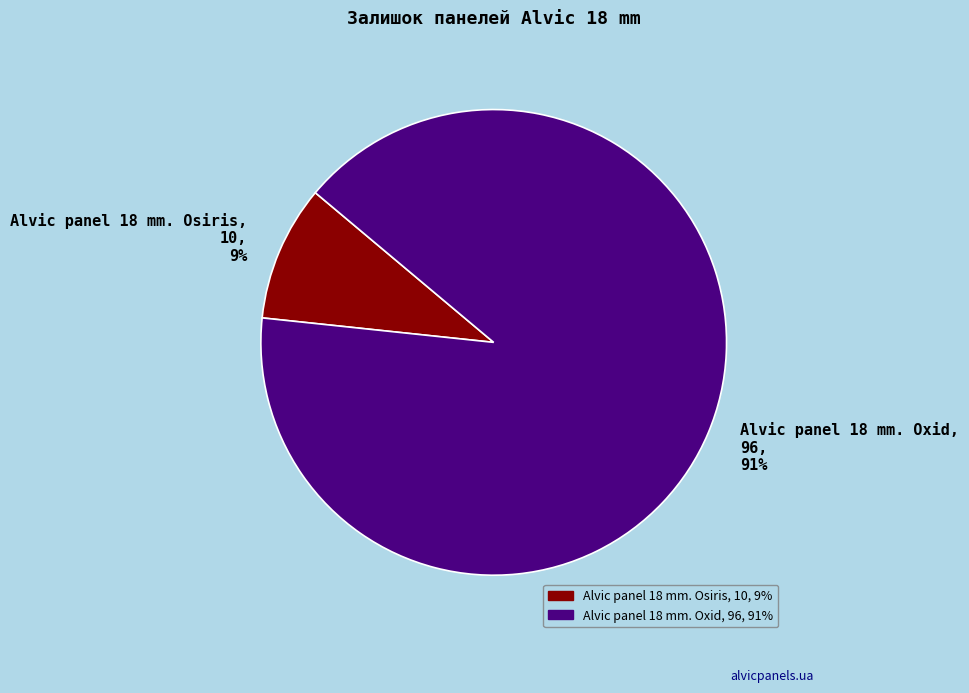

Do Alvic panel 18 mm. Osiris and Alvic panel 18 mm. Oxid together represent more than half of the pie?

Yes